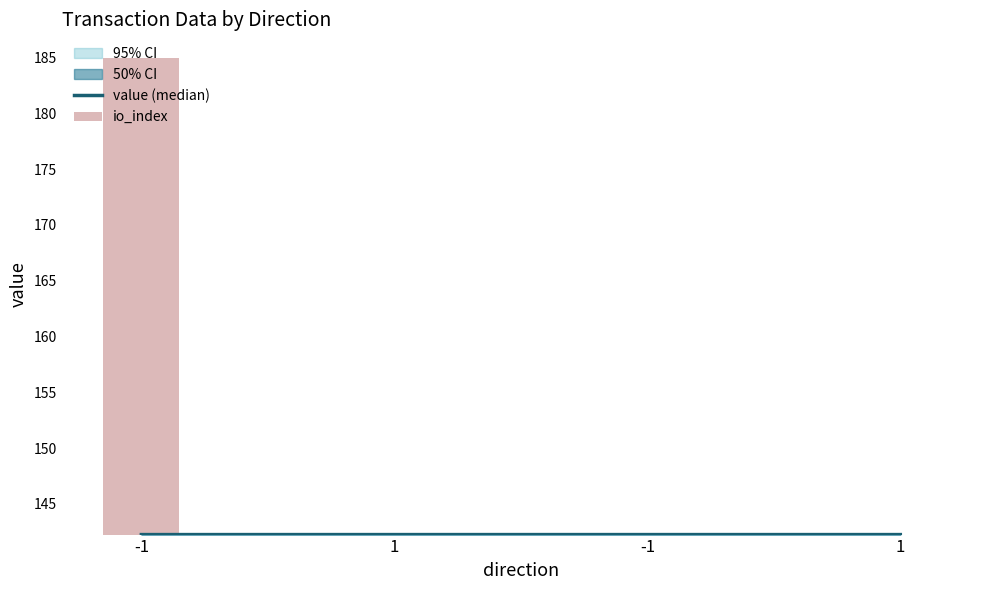

Which category has the lowest value in the io_index series?

1